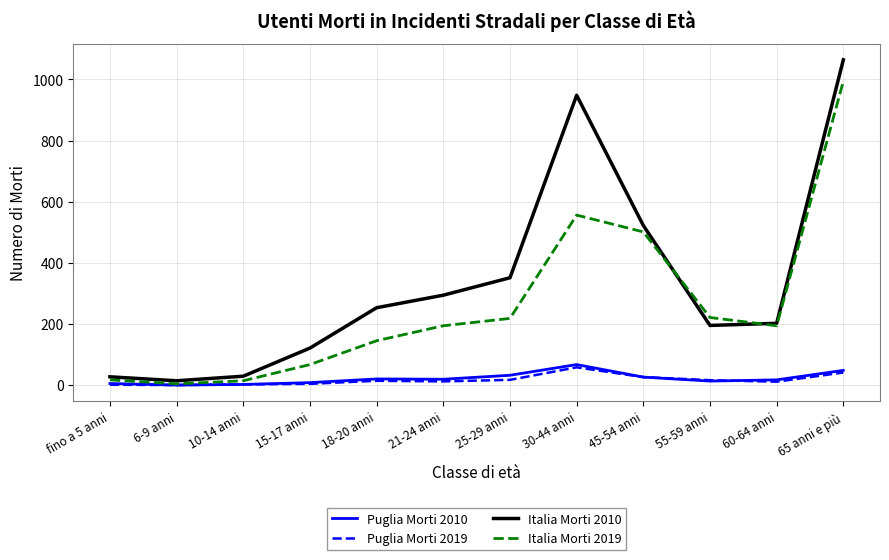

Which category has the highest value across all series?

65 anni e più